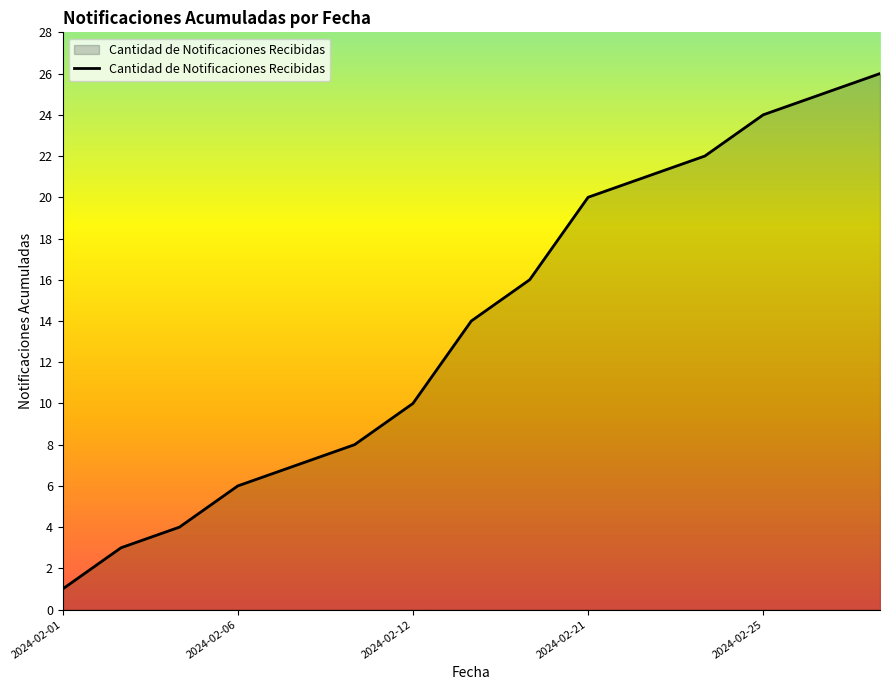

What is the greatest value displayed?

26